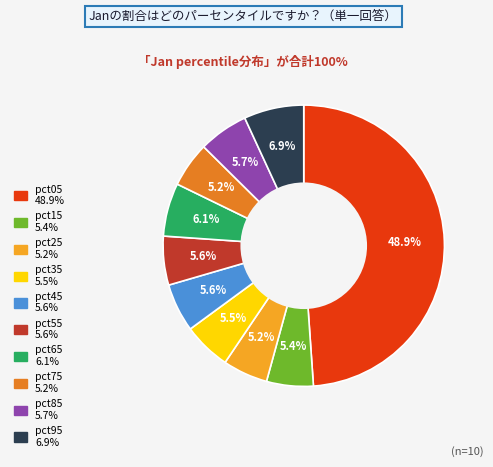

Is there a majority slice in this chart?

No